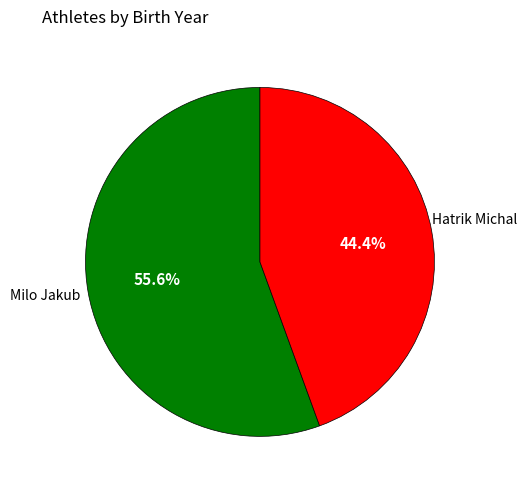

The Milo Jakub slice represents 56% of the pie. True or false?

True